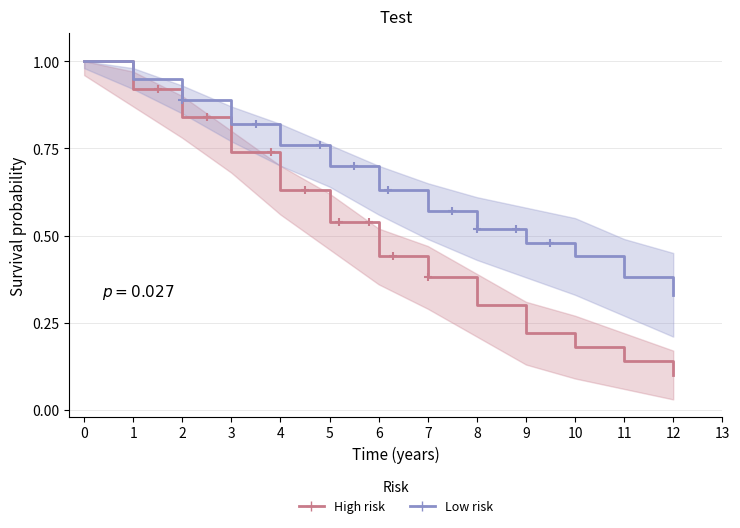

Which has a higher value, 1 or 3?

1